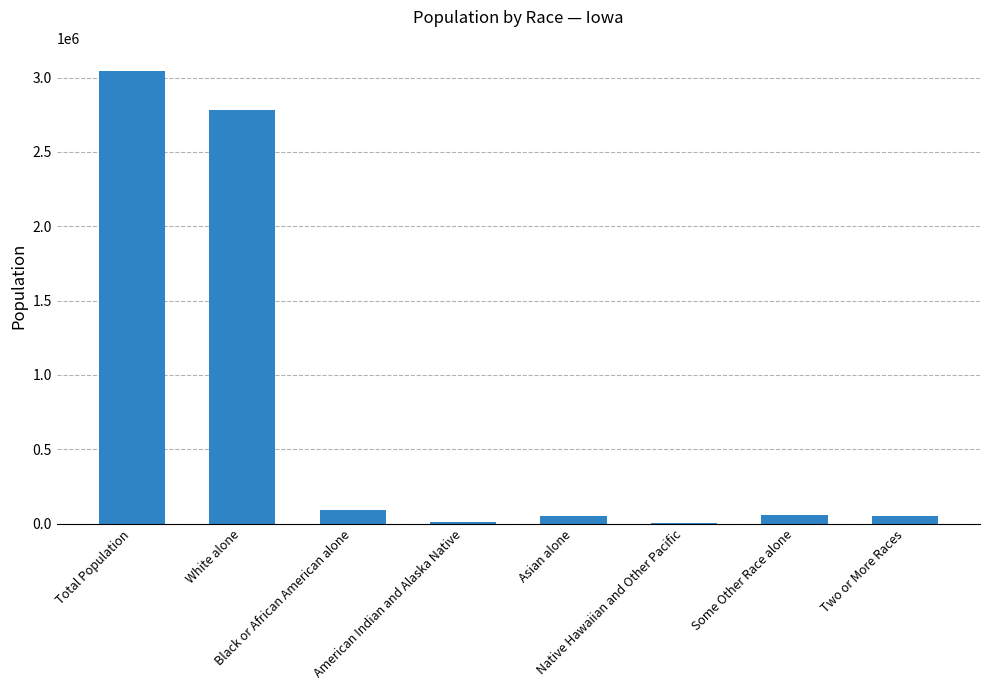

At which category does the chart reach its peak across all series?

Total Population